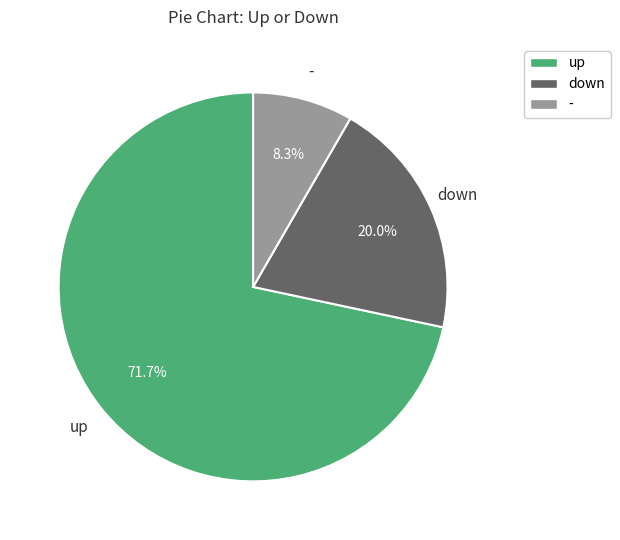

How much of the chart is everything except -?

91.7%